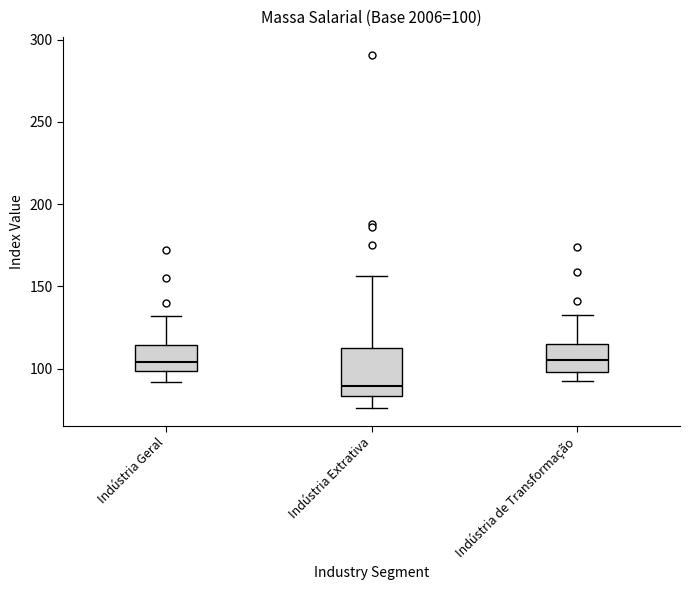

Which box is the tallest, from its lower edge to its upper edge?

Indústria Extrativa